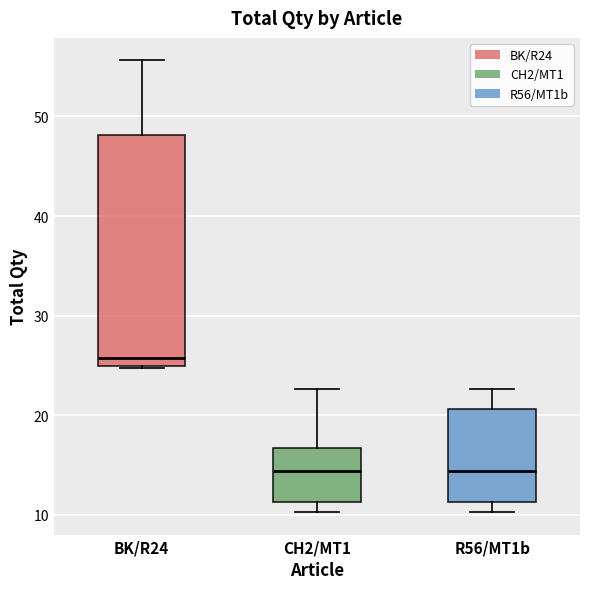

Comparing the boxes themselves (not the whiskers), which one is the tallest?

BK/R24